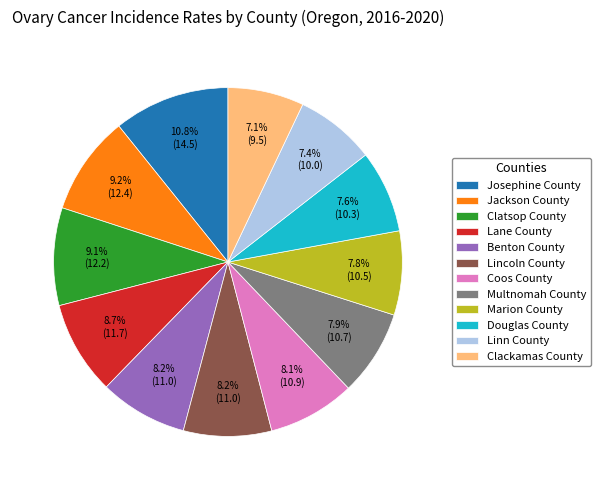

How many segments does this pie chart have?

12